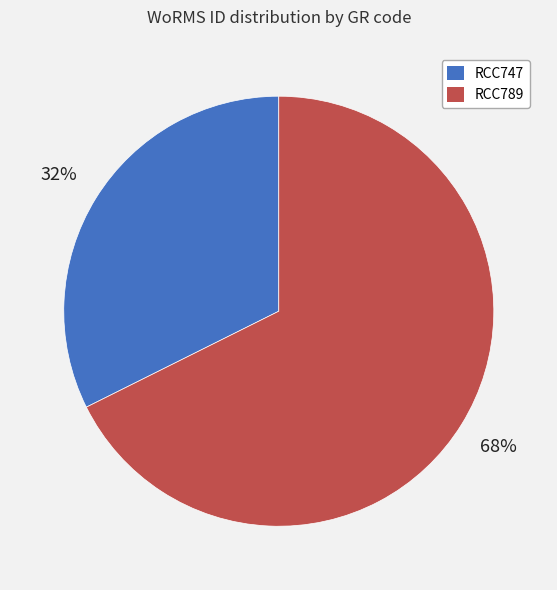

To the nearest percent, what is the combined percentage of RCC789 and RCC747?

100%